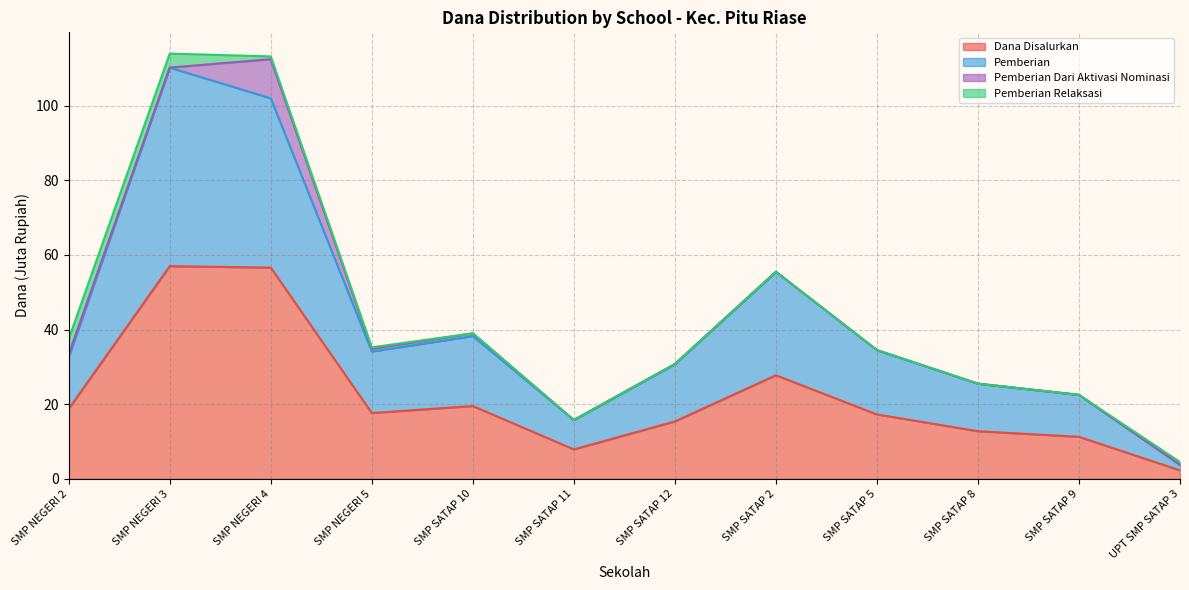

The Pemberian series shows 15.8 at SMP SATAP 11. True or false?

True